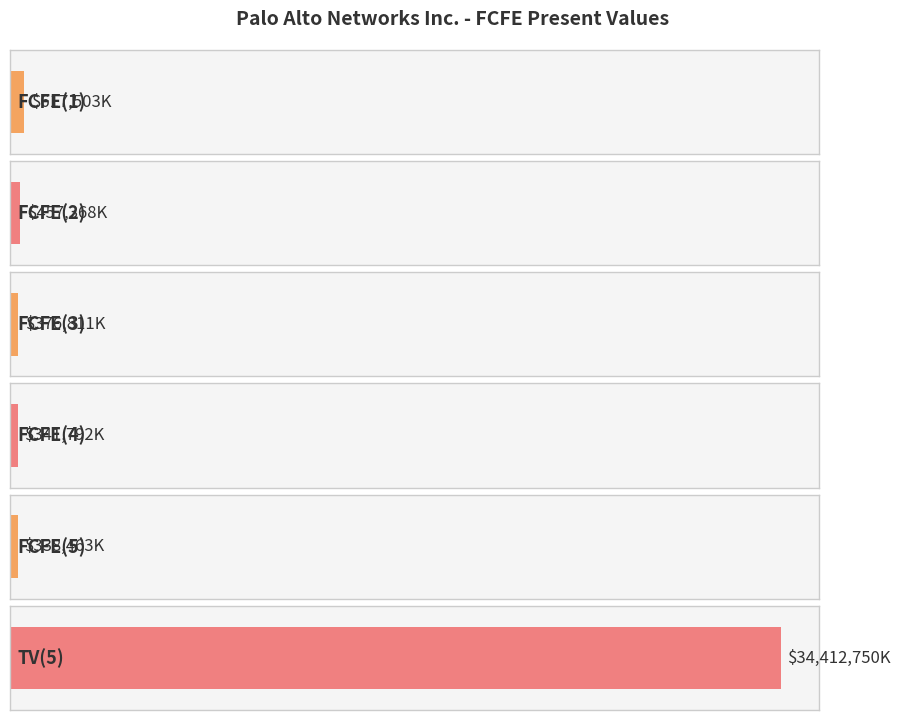

What is the smallest value displayed?

338463